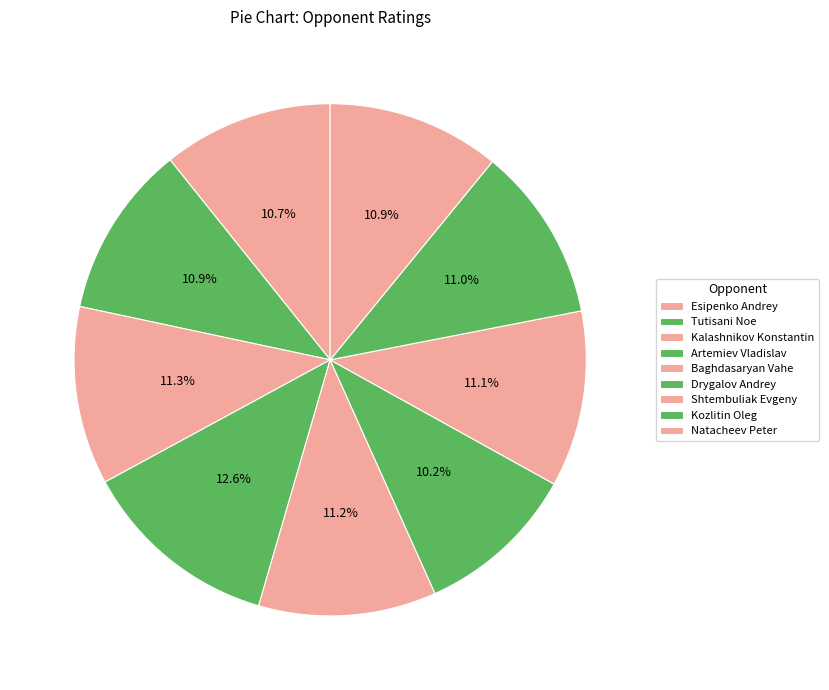

Is the sum of Artemiev Vladislav and Natacheev Peter greater than half?

No